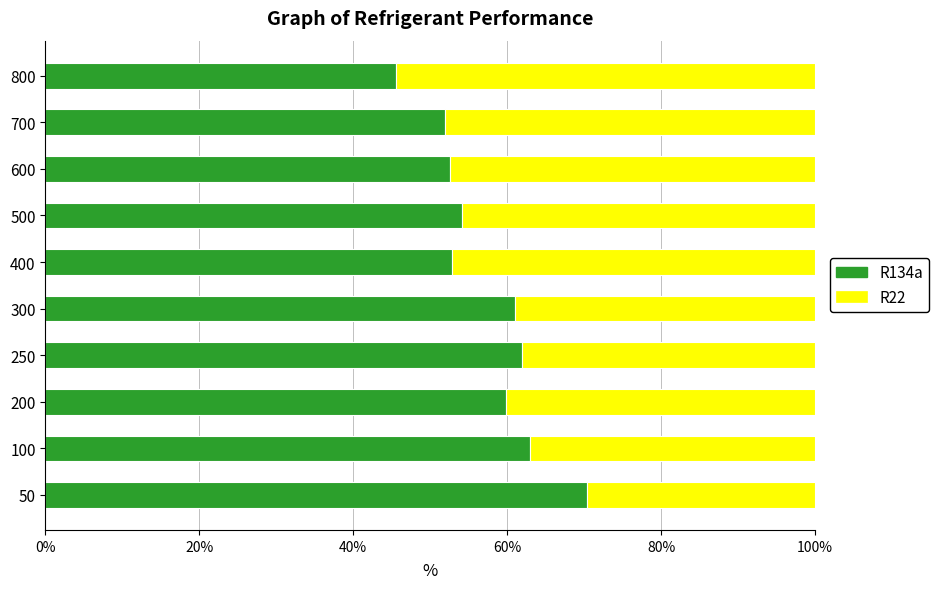

What is the total value across all series at 50?

100.0